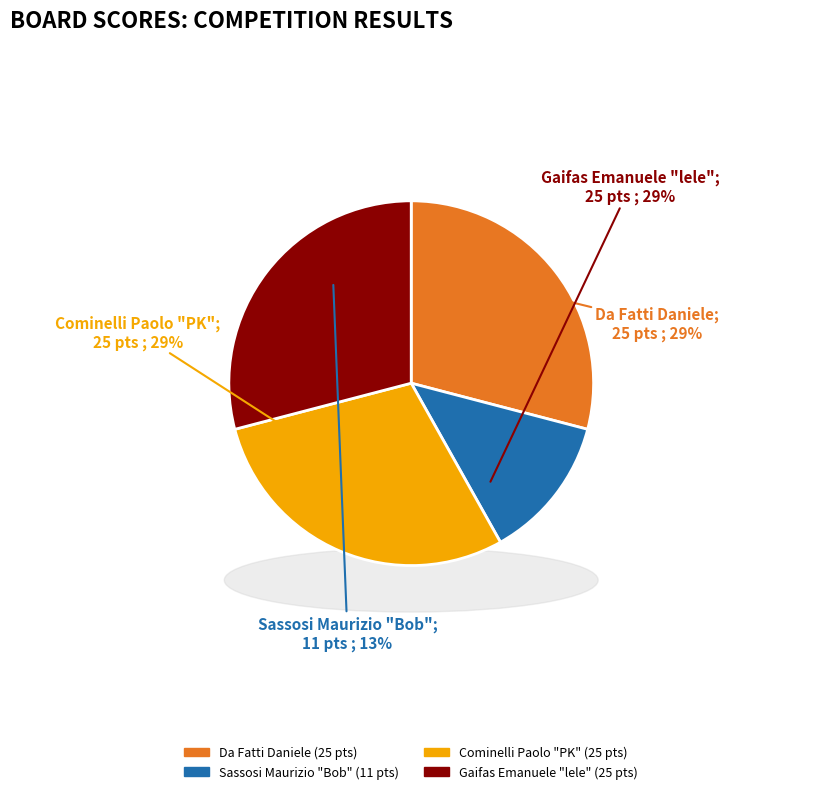

The Board 1 slice represents 42% of the pie. True or false?

False